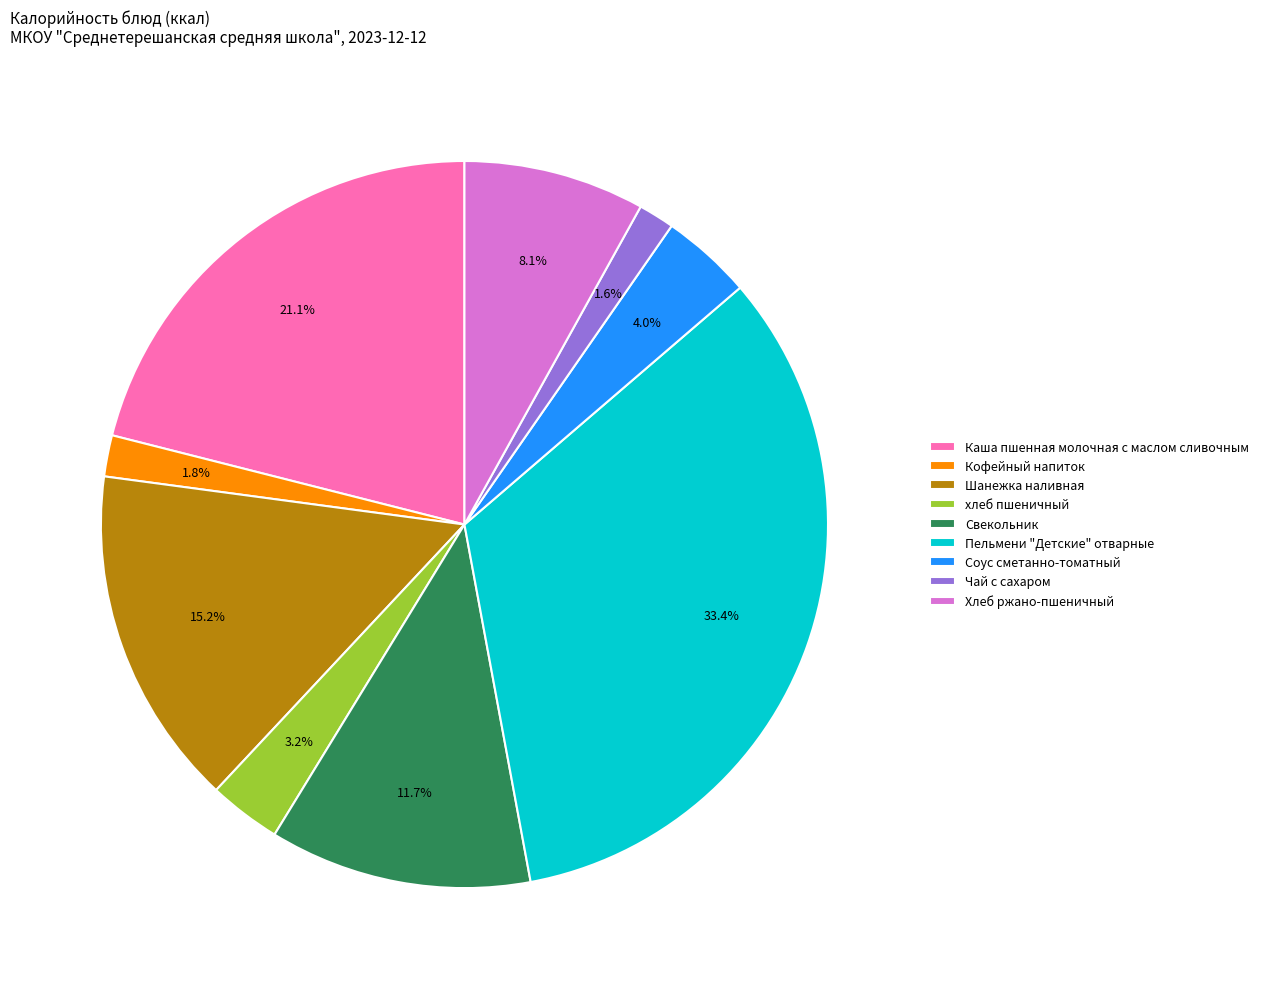

Does Пельмени "Детские" отварные account for over 50% of the chart?

No